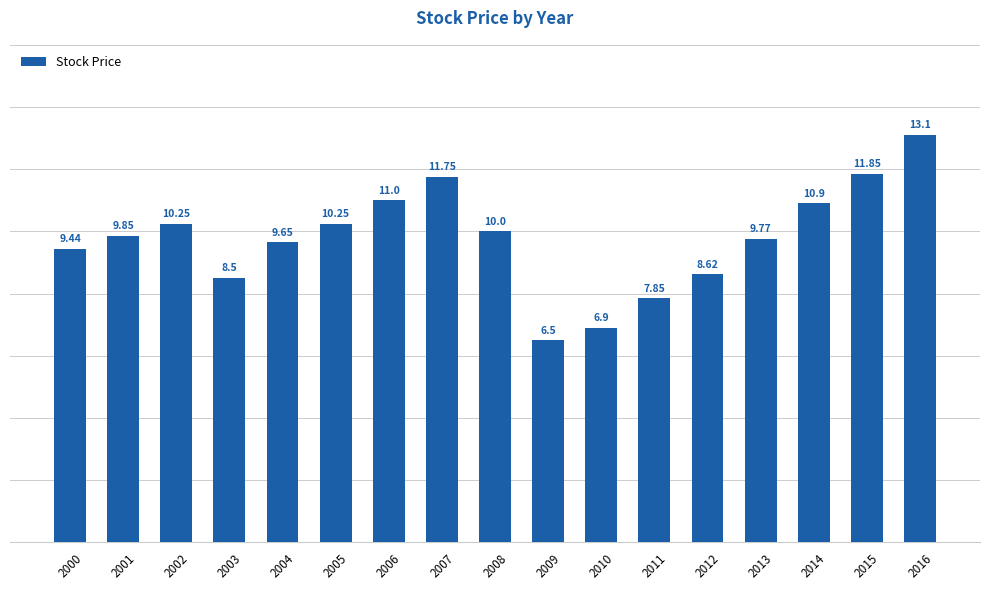

Between 2002 and 2011, which is larger?

2002